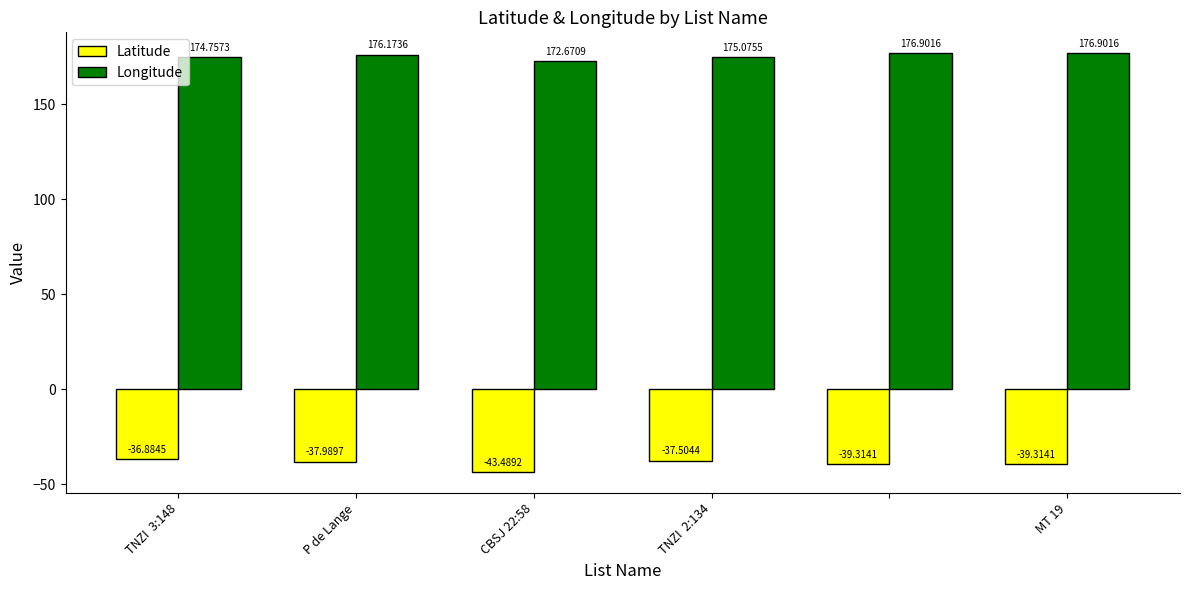

Does the chart contain stacked bars?

No